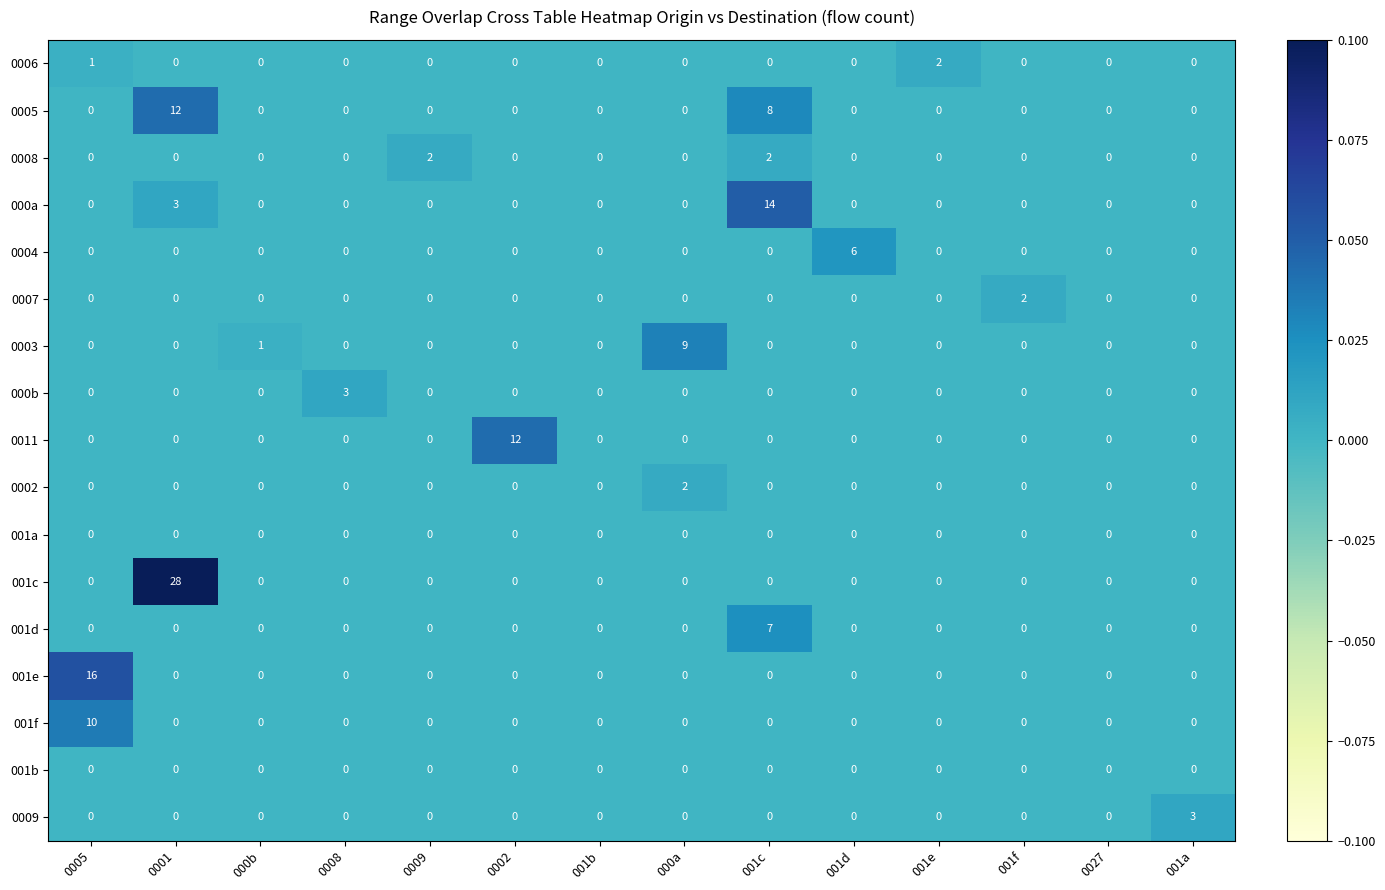

The value of 0006 at 000a is 1. True or false?

False